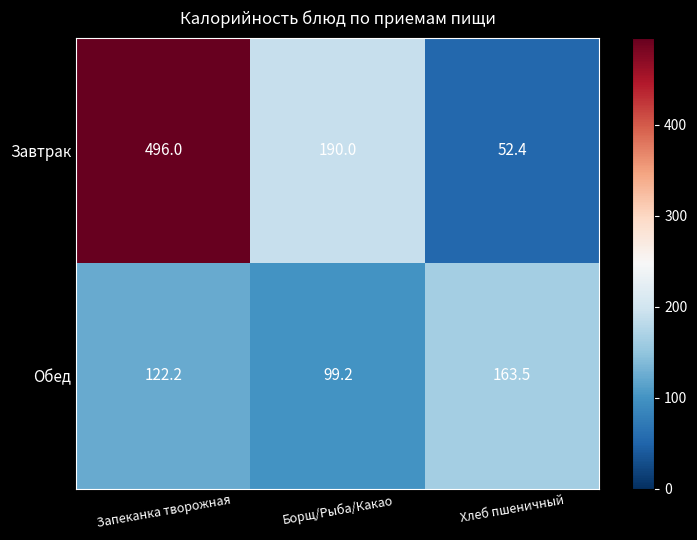

Rank the series by their average value, from lowest to highest.

Обед, Завтрак